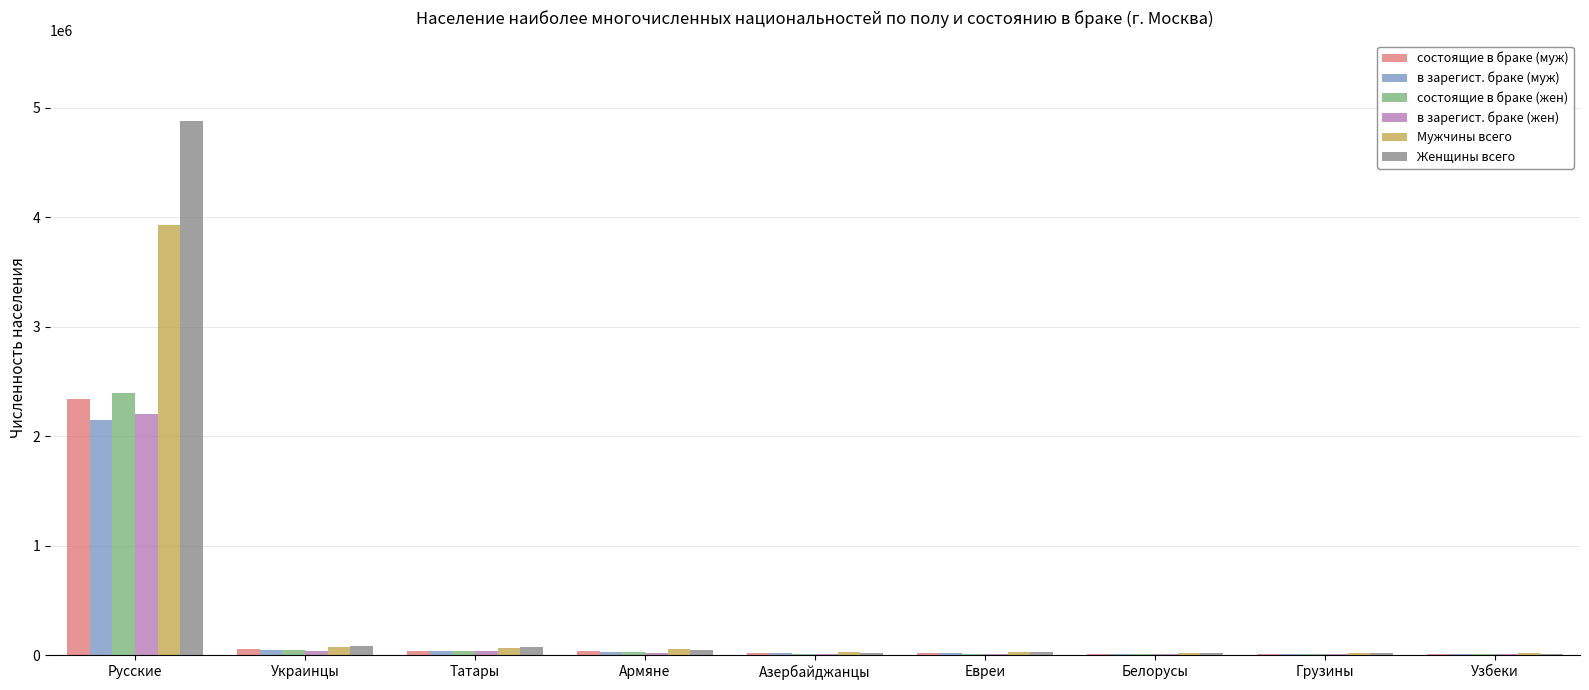

What is the sum of all Женщины всего values?

5166985